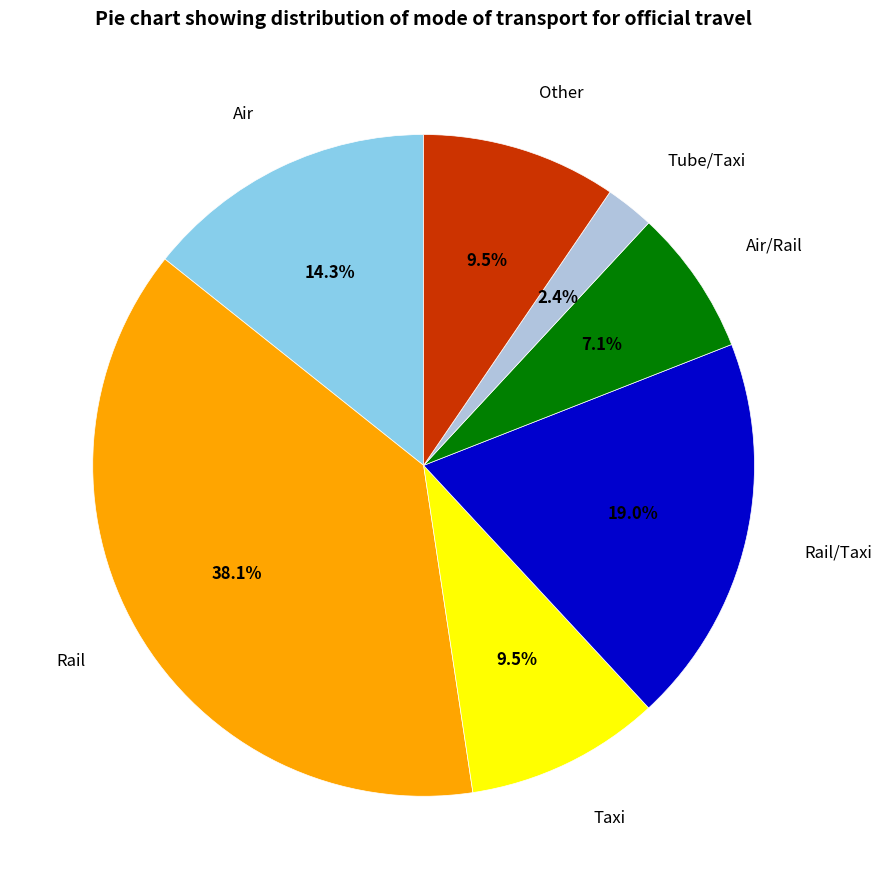

Which category has the smallest portion of the pie?

Tube/Taxi